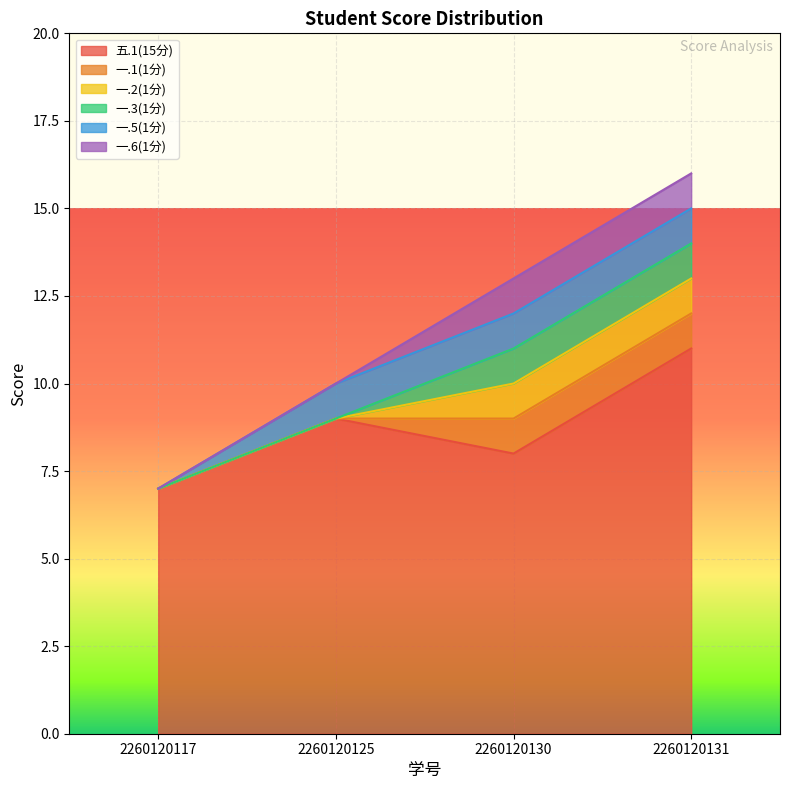

Where is the first local maximum for 五.1(15分)?

2260120125